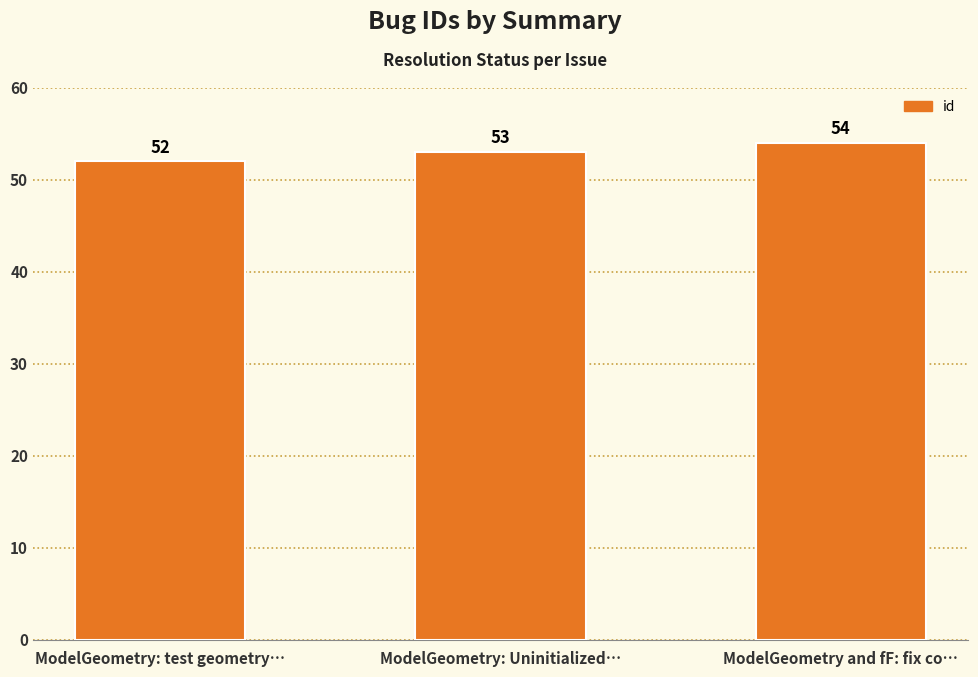

Which category has the lowest value across all series?

ModelGeometry: test geometry…